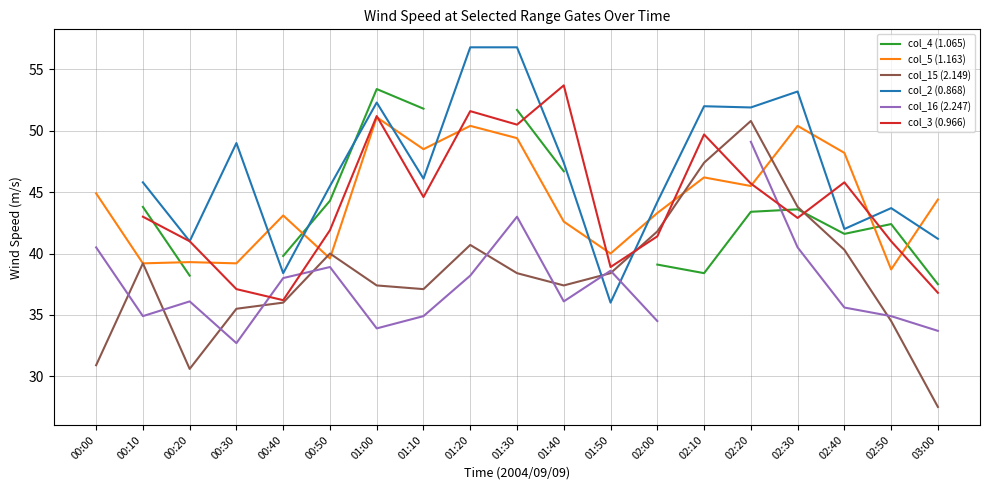

After their last crossing, which series has the higher values: col_2 (0.868) or col_5 (1.163)?

col_5 (1.163)